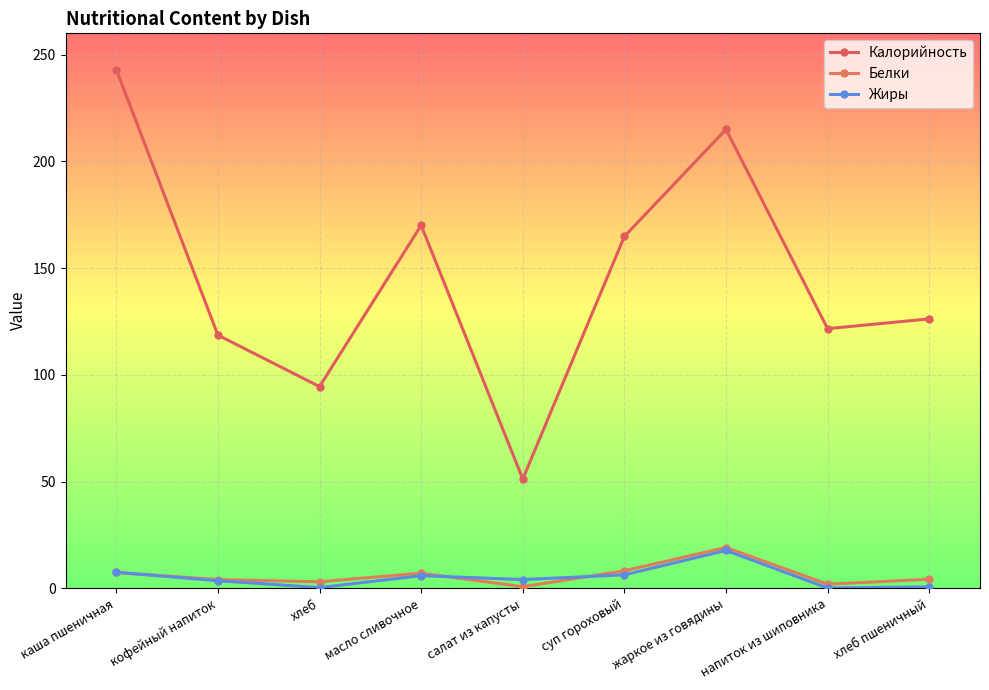

True or false: Калорийность and Жиры intersect in this chart.

False